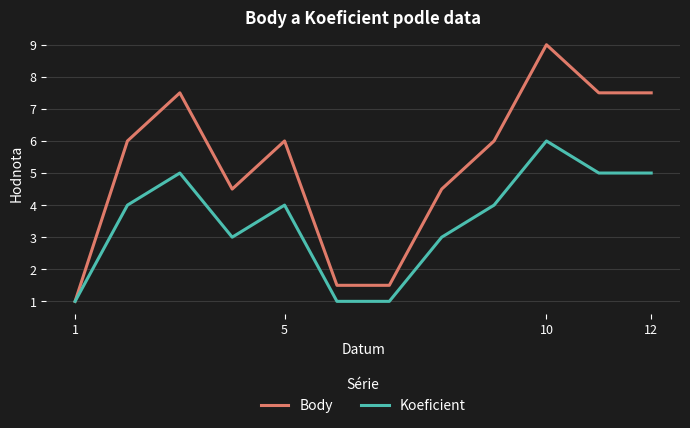

Which series has the largest total across all categories?

Body